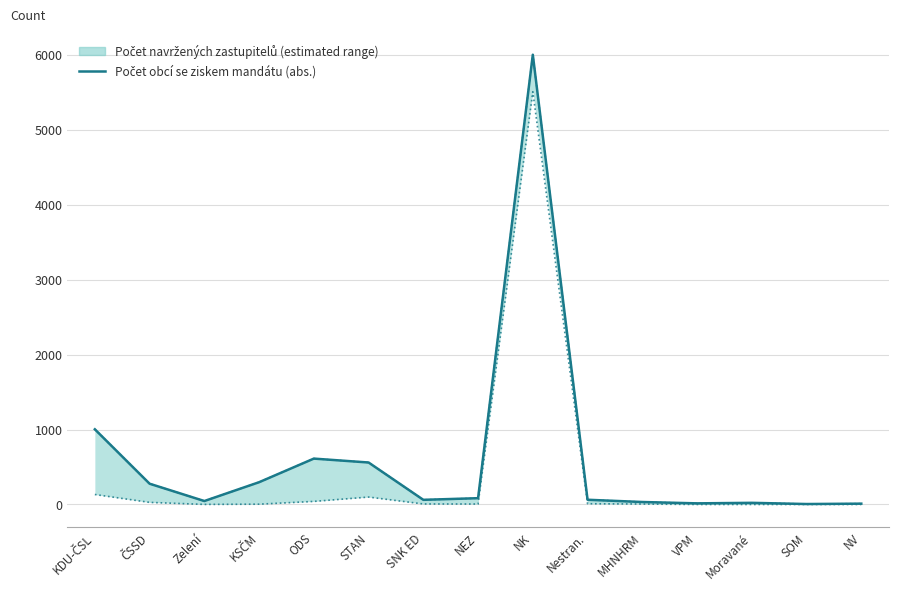

Where is the first local minimum?

Zelení